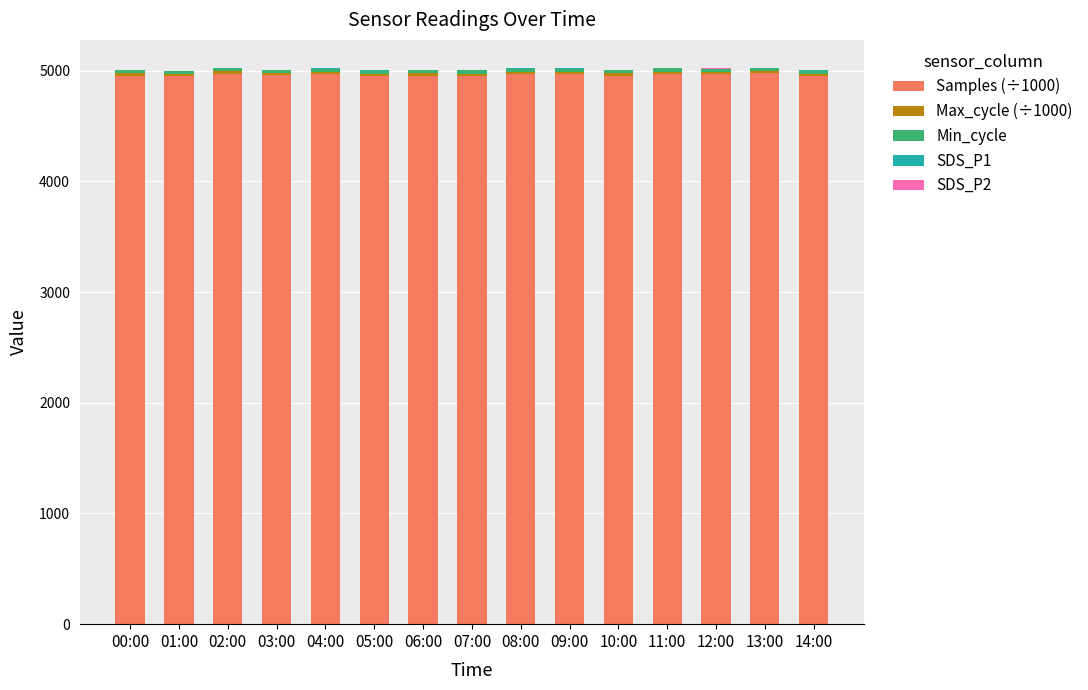

What is the sum of all Samples (÷1000) values?

74445.9